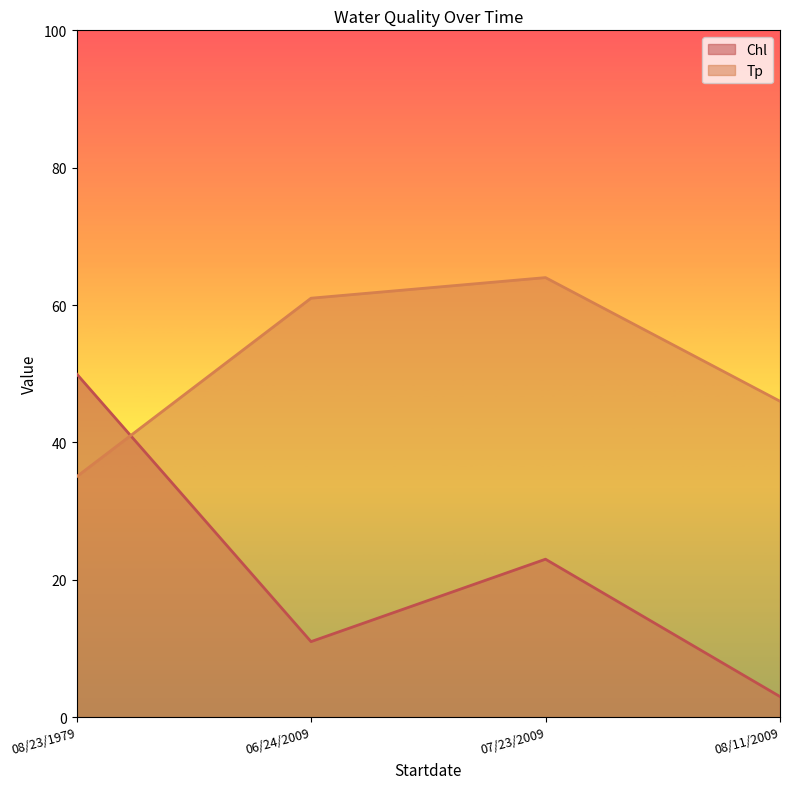

What is the total value across all series at 07/23/2009?

87